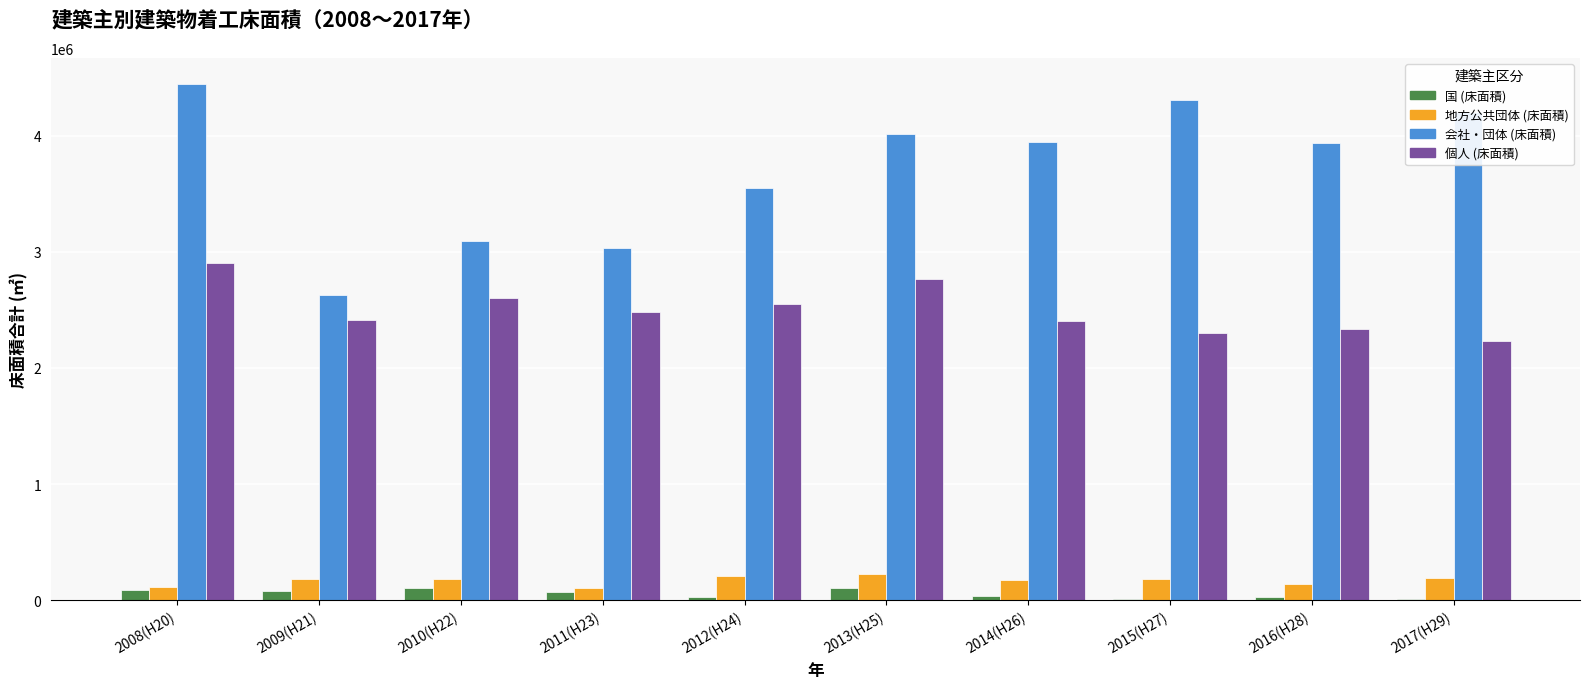

What is the average value of the 個人 (床面積) series?

2499983